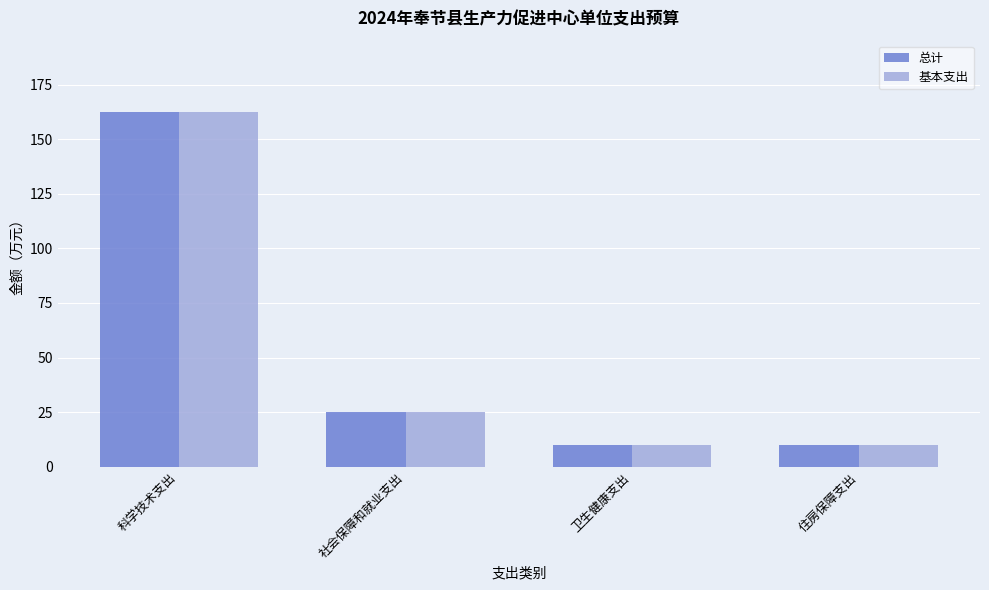

Count the number of categories in the chart.

4